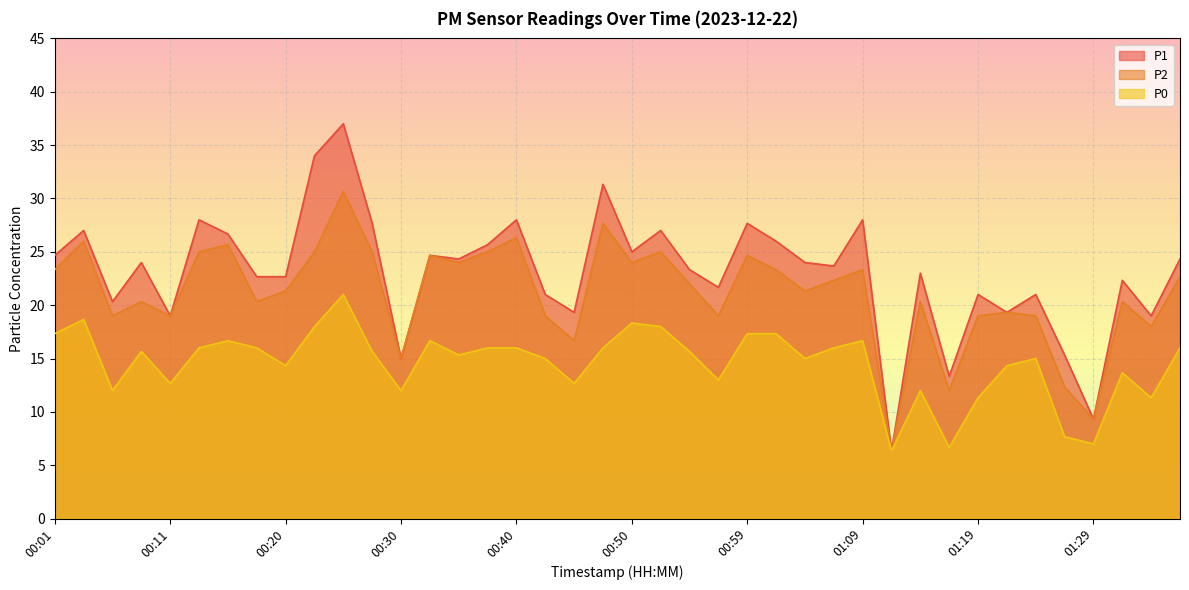

Reading left to right, transcribe all the data shown in this chart.

P1: 00:01=24.7	00:03=27.0	00:06=20.3	00:08=24.0	00:11=19.0	00:13=28.0	00:15=26.7	00:18=22.7	00:20=22.7	00:23=34.0	00:25=37.0	00:28=27.7	00:30=15.0	00:32=24.7	00:35=24.3	00:37=25.7	00:40=28.0	00:42=21.0	00:45=19.3	00:47=31.3	00:50=25.0	00:52=27.0	00:54=23.3	00:57=21.7	00:59=27.7	01:02=26.0	01:04=24.0	01:07=23.7	01:09=28.0	01:12=6.3	01:14=23.0	01:16=13.3	01:19=21.0	01:21=19.3	01:24=21.0	01:26=15.3	01:29=9.3	01:31=22.3	01:33=19.0	01:36=24.3
P2: 00:01=23.3	00:03=26.0	00:06=19.0	00:08=20.3	00:11=19.0	00:13=25.0	00:15=25.7	00:18=20.3	00:20=21.3	00:23=25.0	00:25=30.7	00:28=25.0	00:30=15.0	00:32=24.7	00:35=24.0	00:37=25.0	00:40=26.3	00:42=19.0	00:45=16.7	00:47=27.7	00:50=24.0	00:52=25.0	00:54=22.0	00:57=19.0	00:59=24.7	01:02=23.3	01:04=21.3	01:07=22.3	01:09=23.3	01:12=6.3	01:14=20.3	01:16=12.0	01:19=19.0	01:21=19.3	01:24=19.0	01:26=12.3	01:29=9.3	01:31=20.3	01:33=18.0	01:36=22.7
P0: 00:01=17.3	00:03=18.7	00:06=12.0	00:08=15.7	00:11=12.7	00:13=16.0	00:15=16.7	00:18=16.0	00:20=14.3	00:23=18.0	00:25=21.0	00:28=15.7	00:30=12.0	00:32=16.7	00:35=15.3	00:37=16.0	00:40=16.0	00:42=15.0	00:45=12.7	00:47=16.0	00:50=18.3	00:52=18.0	00:54=15.7	00:57=13.0	00:59=17.3	01:02=17.3	01:04=15.0	01:07=16.0	01:09=16.7	01:12=6.3	01:14=12.0	01:16=6.7	01:19=11.3	01:21=14.3	01:24=15.0	01:26=7.7	01:29=7.0	01:31=13.7	01:33=11.3	01:36=16.0